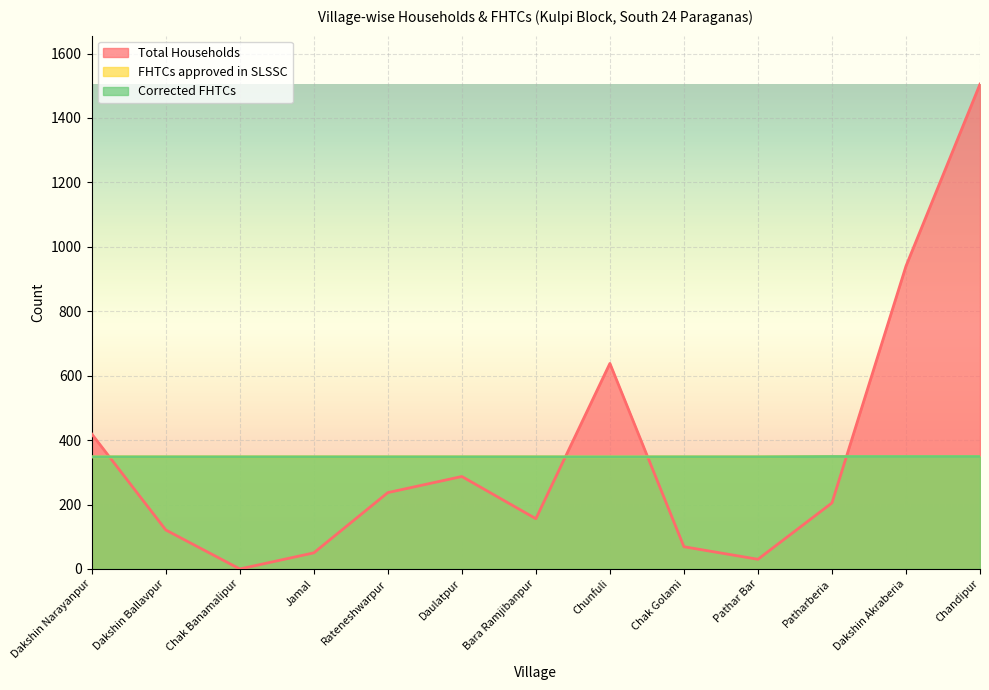

At how many categories does at least one series exceed 540?

3